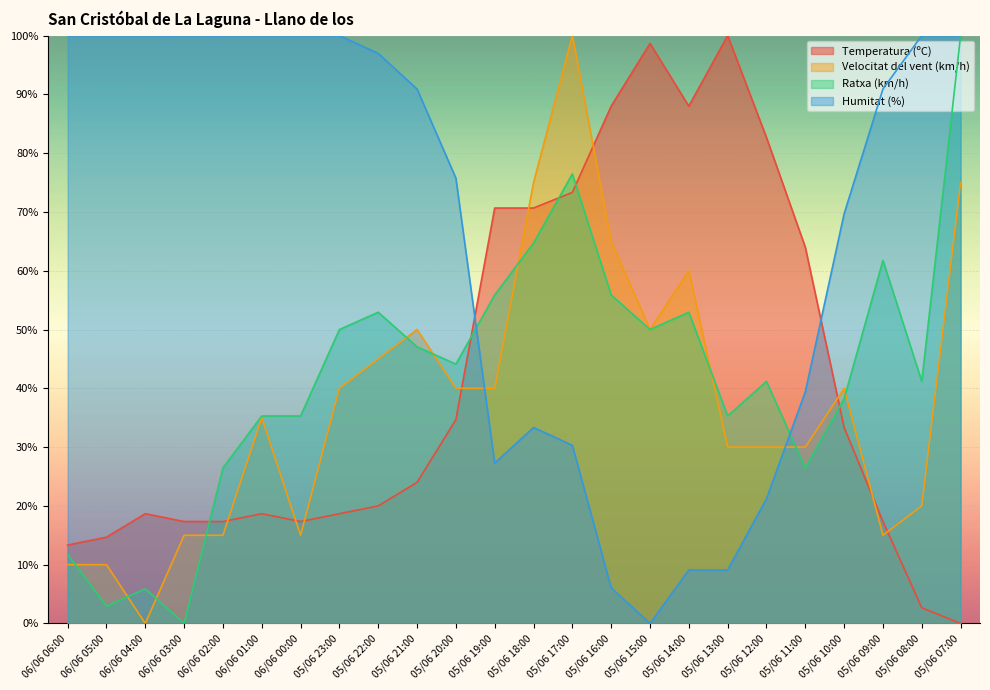

Does the chart display data point markers on the line(s)?

No